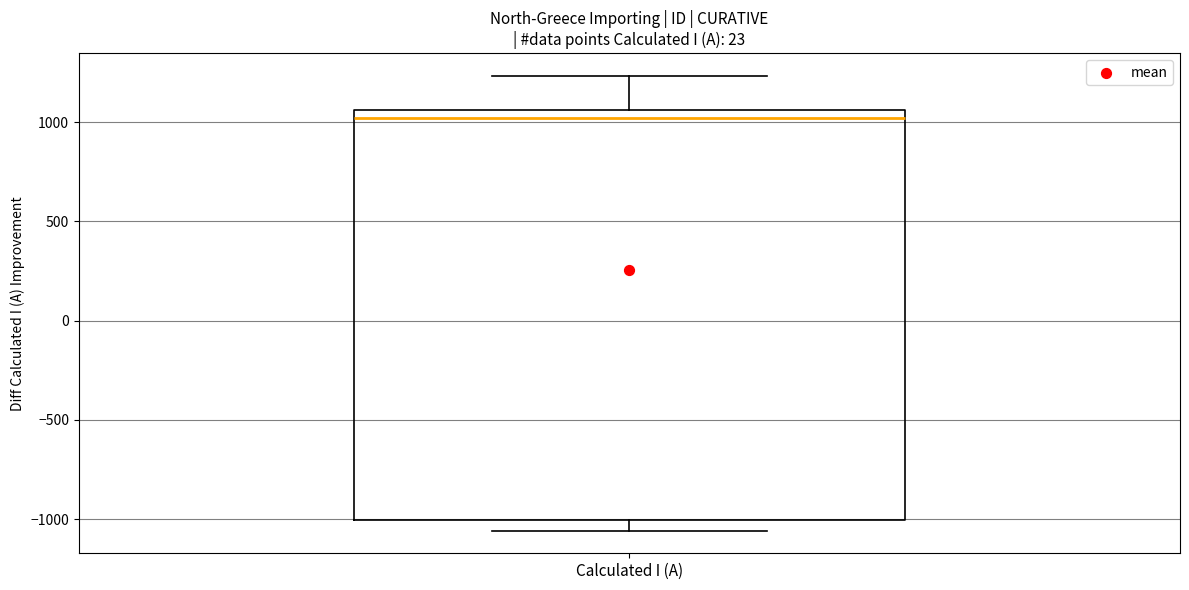

Transcribe this box plot: give where the median line is, the range the box spans, and where the two whiskers end, as read against the y-axis. The values are not printed on the chart, so give them approximately, as read against the axis.

median 1000, box -1000 to 1050, whiskers -1050 to 1250